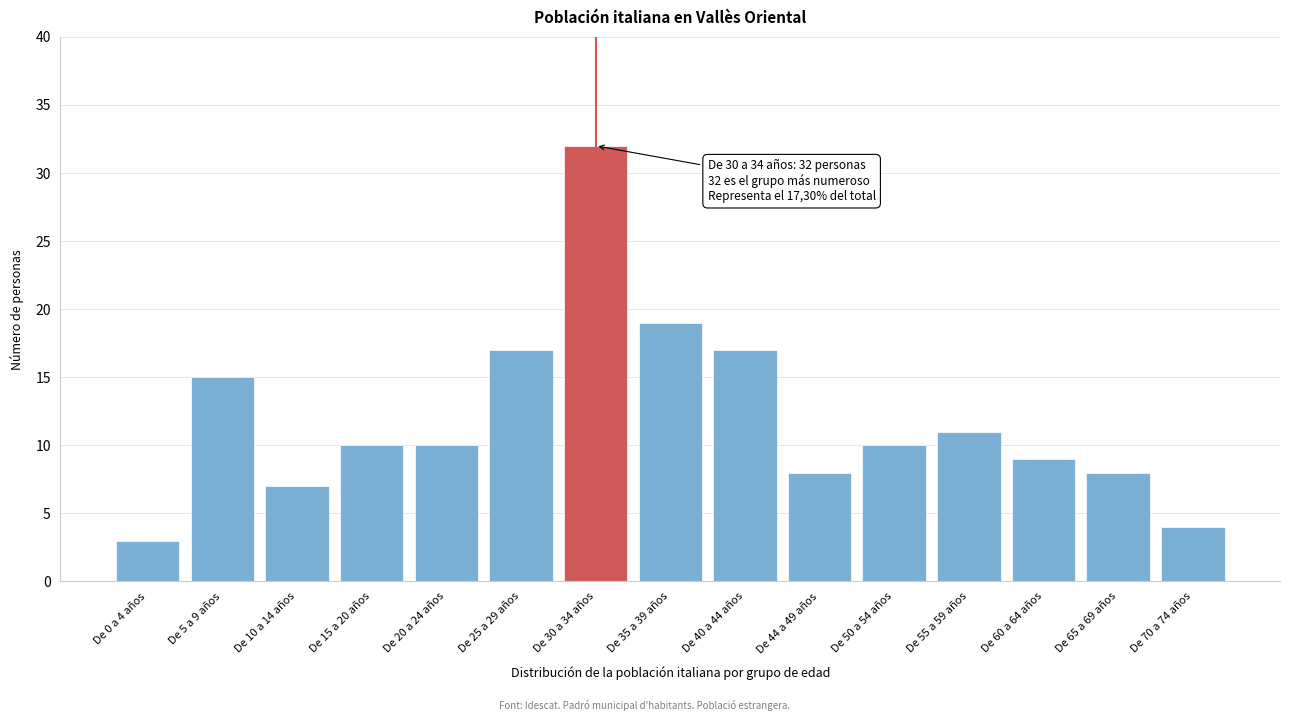

Reading left to right, extract all data points from this chart.

De 0 a 4 años=3	De 5 a 9 años=15	De 10 a 14 años=7	De 15 a 20 años=10	De 20 a 24 años=10	De 25 a 29 años=17	De 30 a 34 años=32	De 35 a 39 años=19	De 40 a 44 años=17	De 44 a 49 años=8	De 50 a 54 años=10	De 55 a 59 años=11	De 60 a 64 años=9	De 65 a 69 años=8	De 70 a 74 años=4